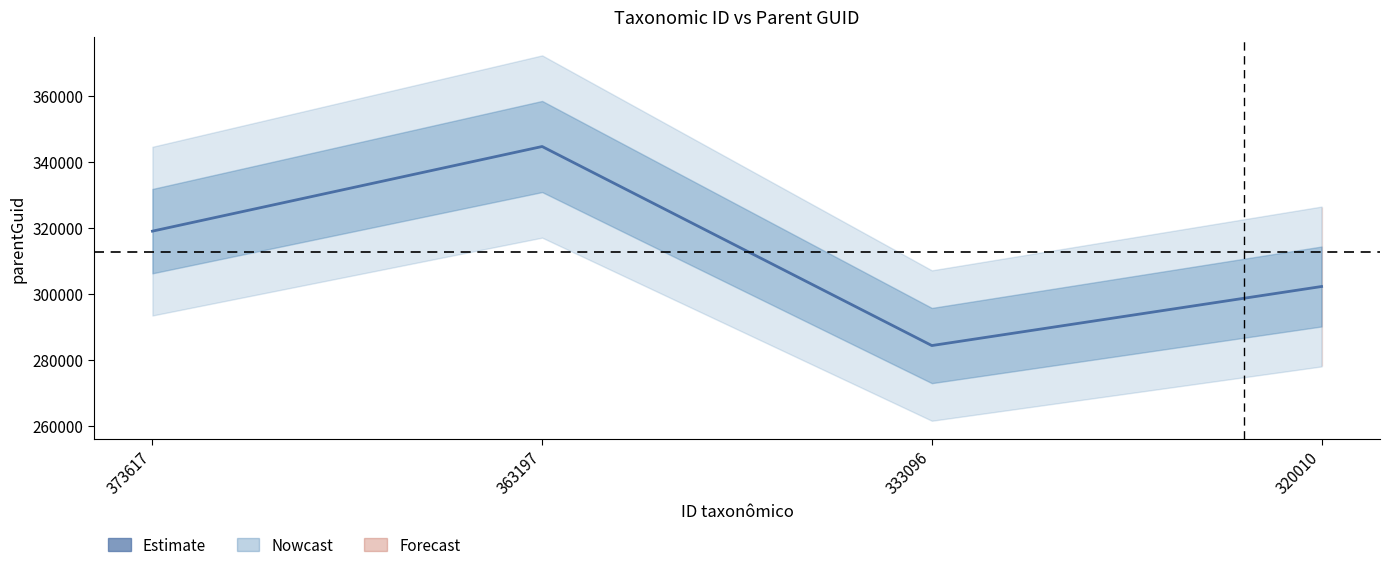

Which label corresponds to the smallest value in the chart?

333096